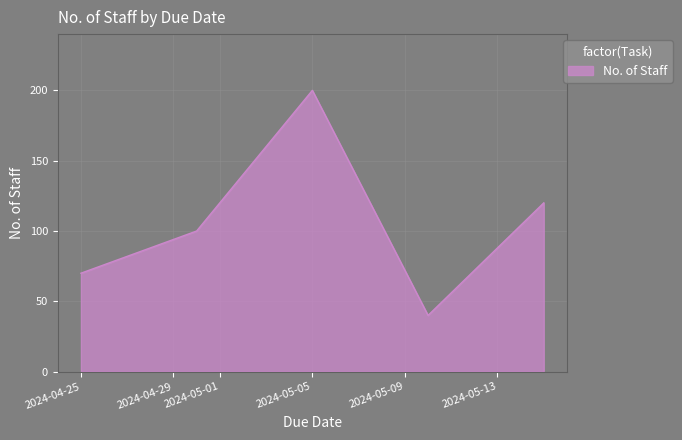

What is the smallest value displayed?

40